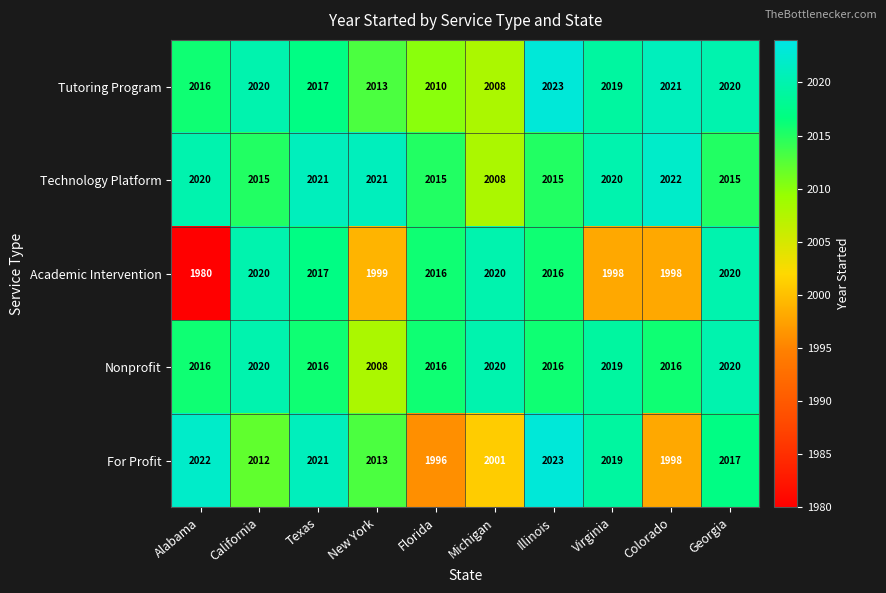

What is the difference between the For Profit values at Colorado and Texas?

23